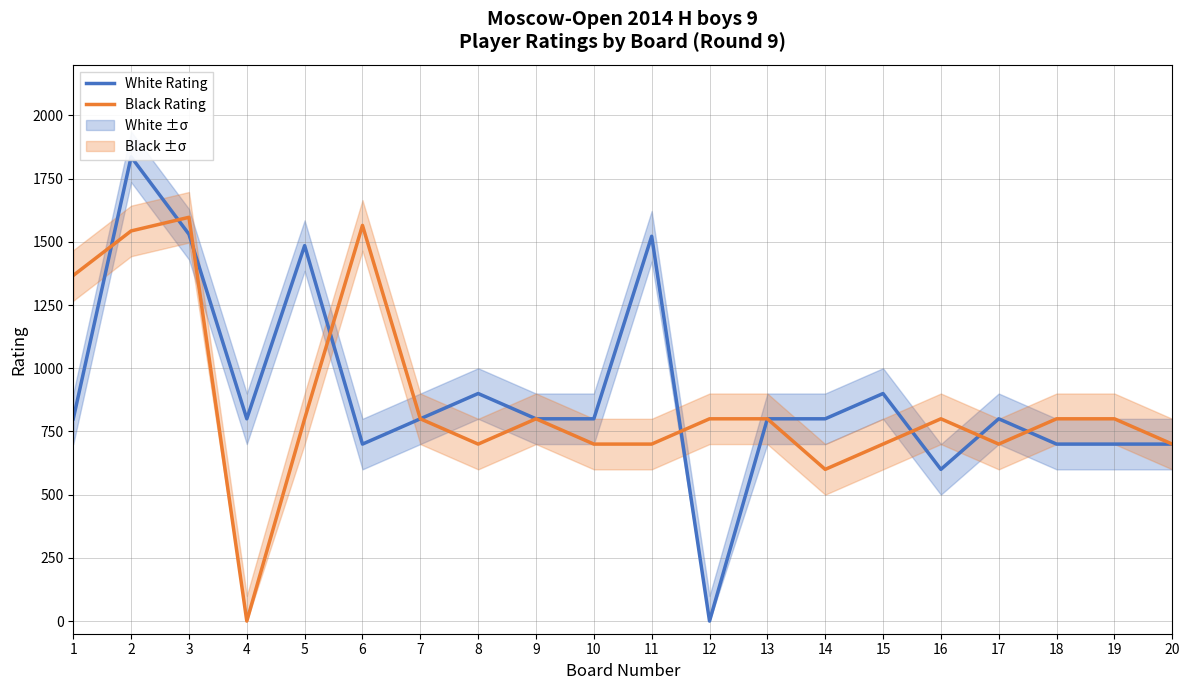

Rank the series at 7 from highest to lowest value.

White Rating, Black Rating